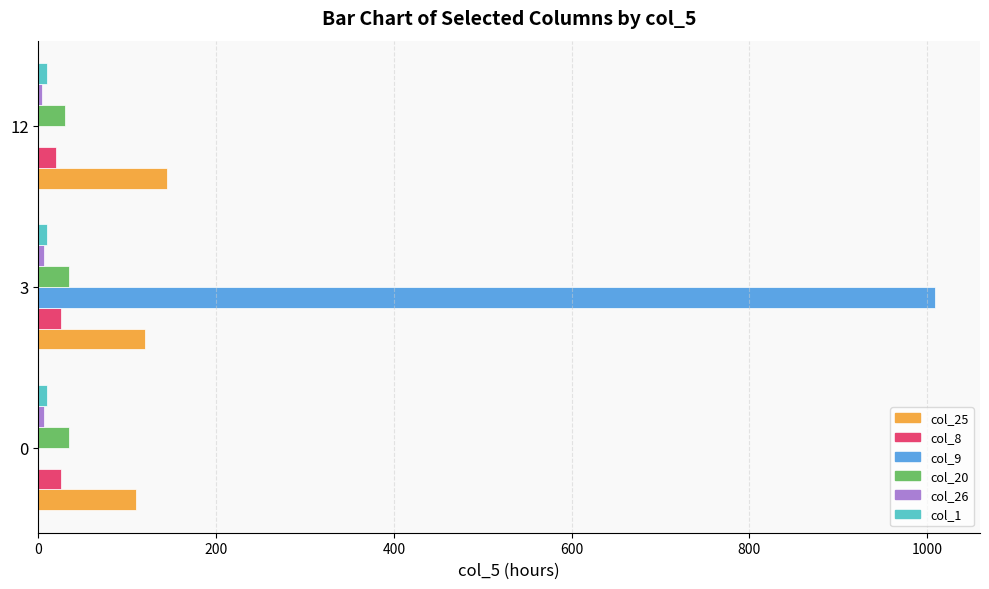

At which category is the sum across all series the highest?

3